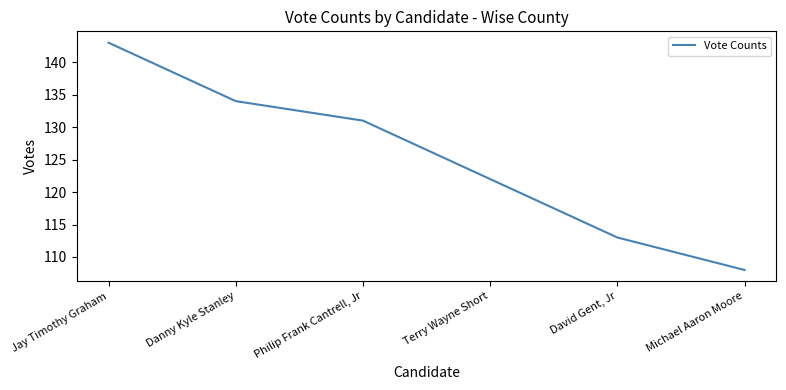

What is the difference between the values at Terry Wayne Short and Philip Frank Cantrell, Jr?

9